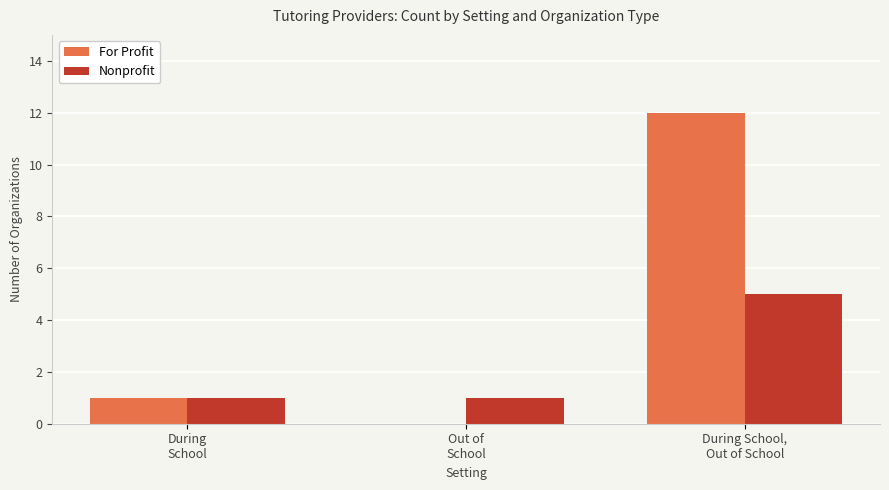

How many data points does each series have?

3